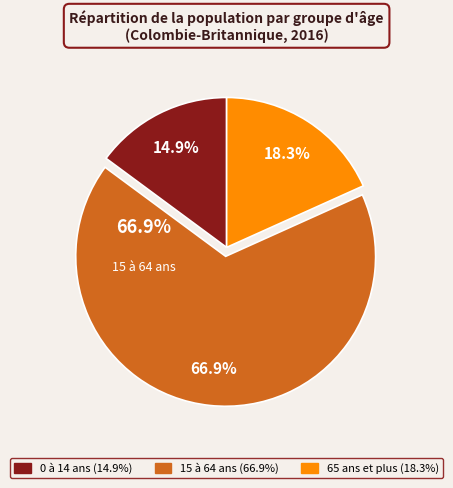

How many segments does this pie chart have?

3